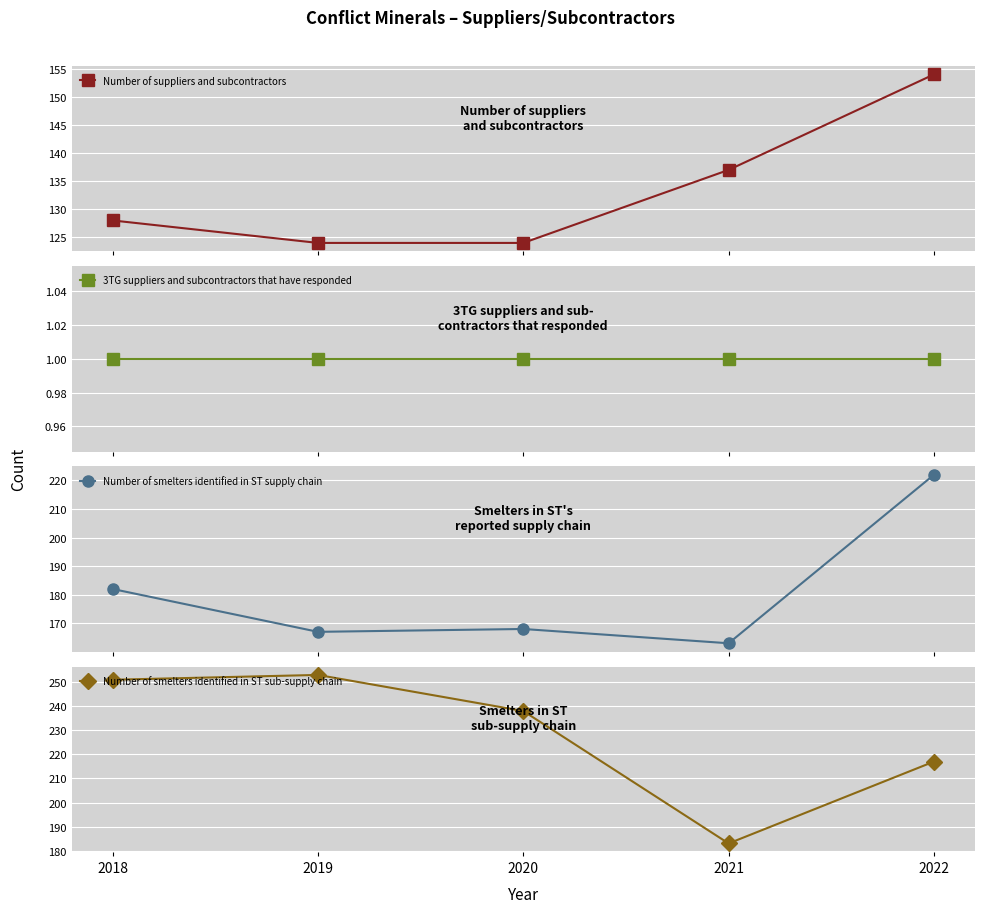

Reading right to left, list all the values displayed in this chart.

Number of suppliers and subcontractors: 154	137	124	124	128
3TG suppliers and subcontractors that have responded: 1	1	1	1	1
Number of smelters identified in ST supply chain: 222	163	168	167	182
Number of smelters identified in ST sub-supply chain: 217	183	238	253	251